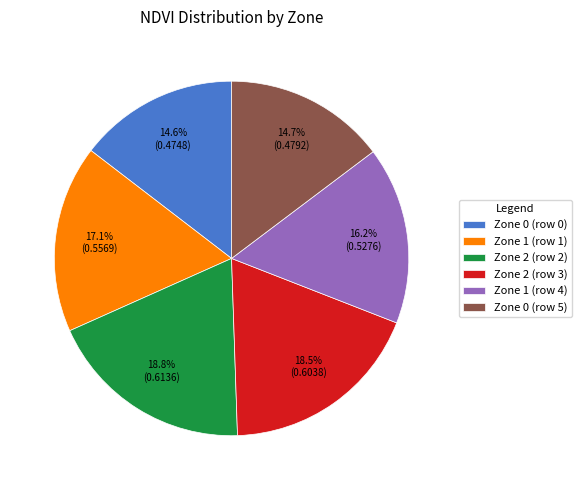

To the nearest percent, what is the combined percentage of Zone 0 (row 0) and Zone 2 (row 2)?

33%